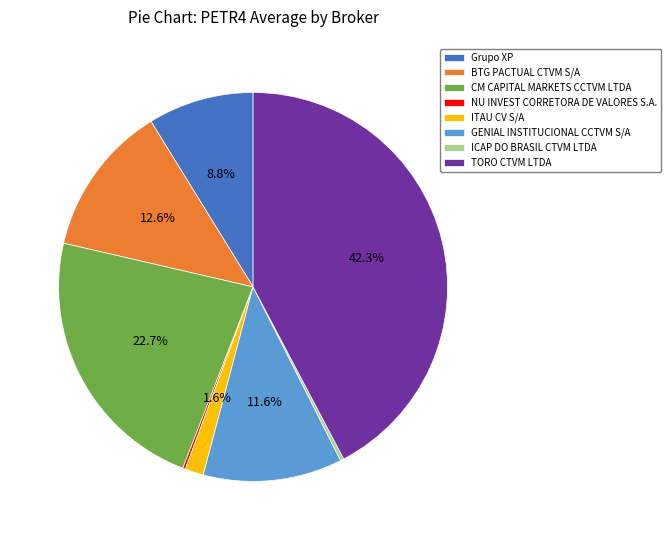

Does BTG PACTUAL CTVM S/A account for over 50% of the chart?

No